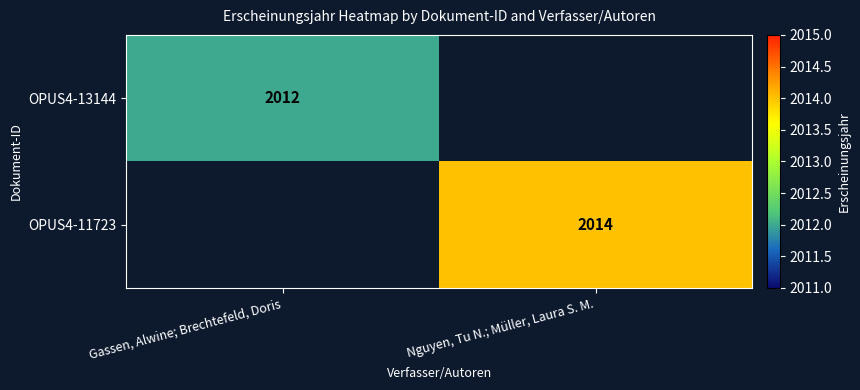

Is it true that OPUS4-13144 equals 1378 at Gassen, Alwine; Brechtefeld, Doris?

False